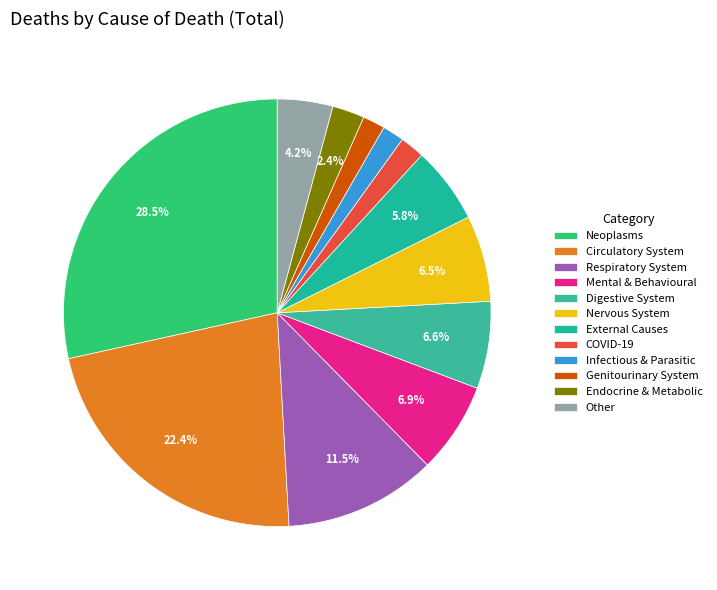

To the nearest percent, what is the difference between the Circulatory System and External Causes slice percentages?

17%